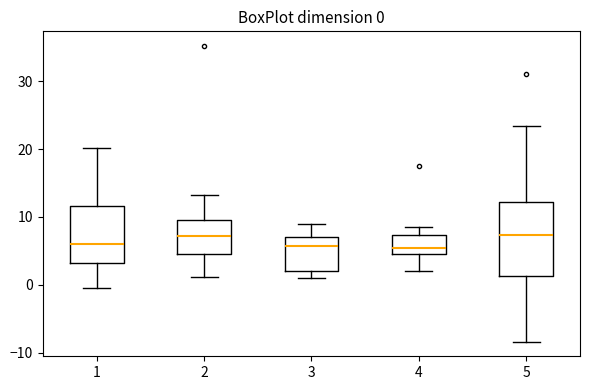

Comparing the boxes themselves (not the whiskers), which one is the tallest?

5